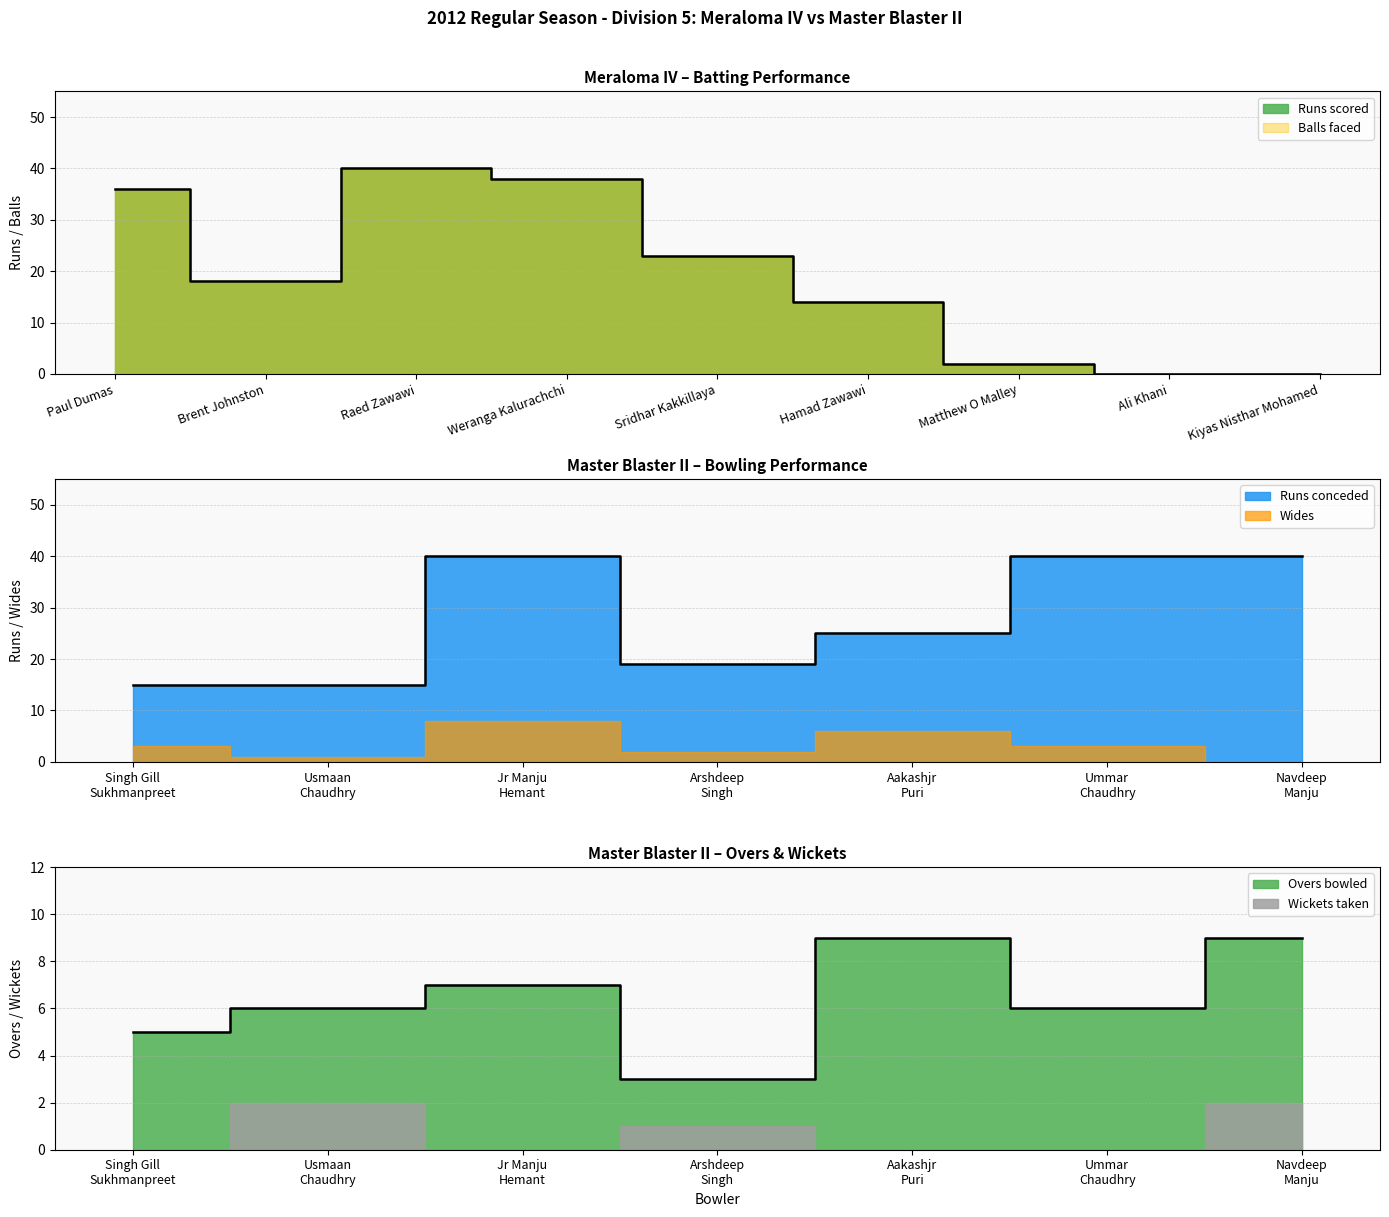

Where is the first local minimum?

Brent Johnston